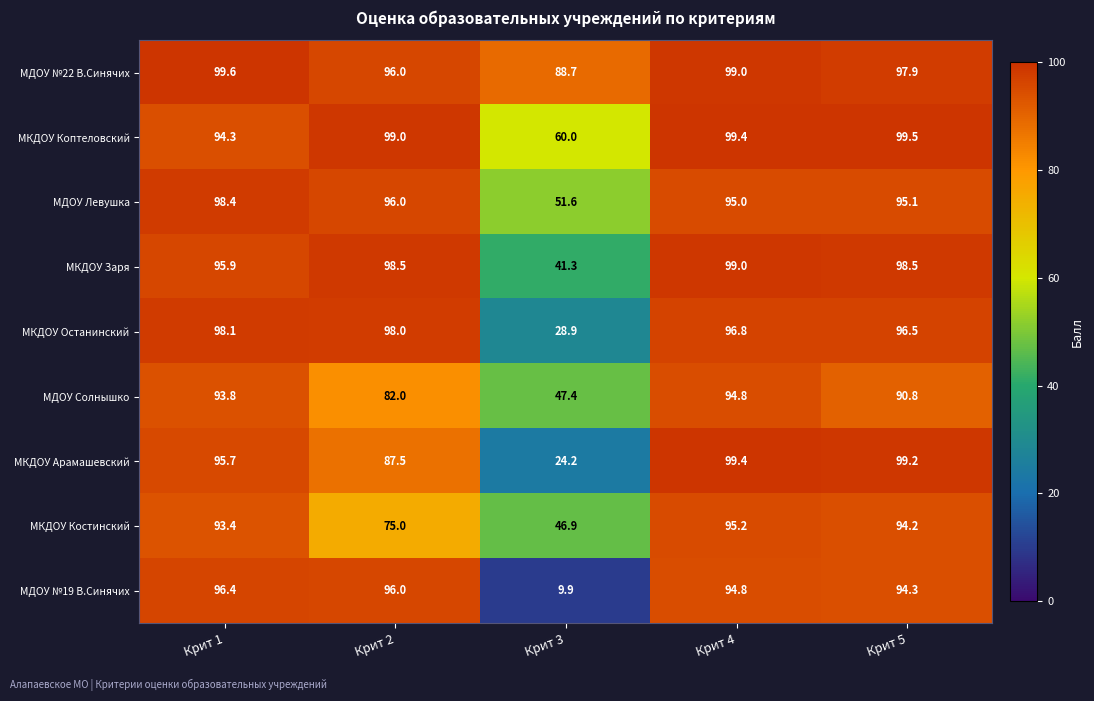

What is the difference between the highest and lowest values at Крит 5?

8.7